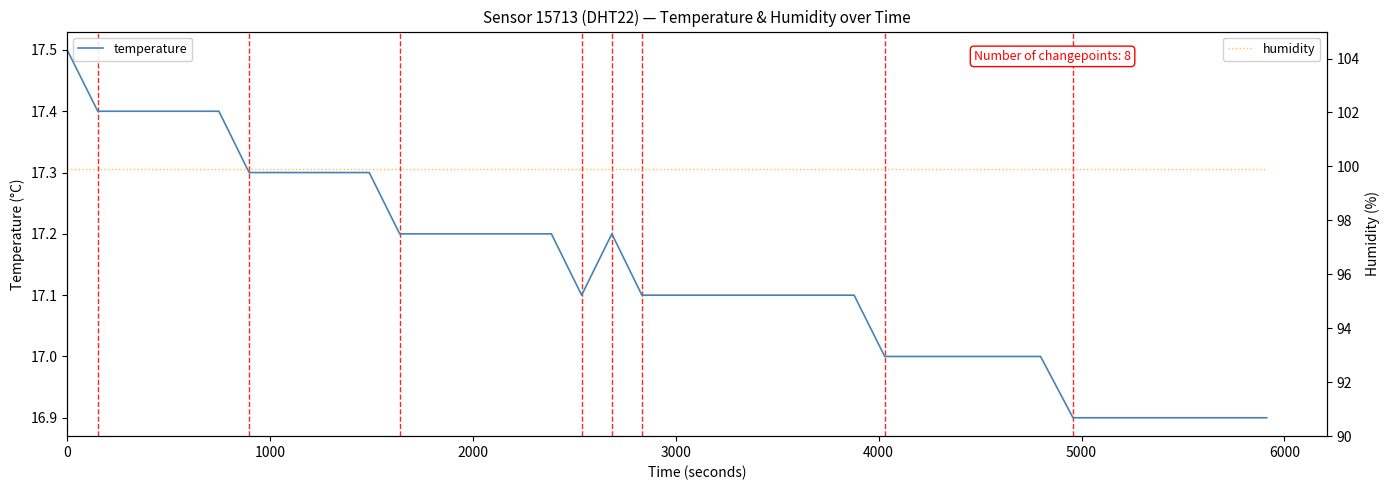

Reading right to left, extract all data points from this chart.

temperature: 16.9	16.9	16.9	16.9	16.9	16.9	16.9	17.0	17.0	17.0	17.0	17.0	17.0	17.1	17.1	17.1	17.1	17.1	17.1	17.1	17.1	17.2	17.1	17.2	17.2	17.2	17.2	17.2	17.2	17.3	17.3	17.3	17.3	17.3	17.4	17.4	17.4	17.4	17.4	17.5
humidity: 99.9	99.9	99.9	99.9	99.9	99.9	99.9	99.9	99.9	99.9	99.9	99.9	99.9	99.9	99.9	99.9	99.9	99.9	99.9	99.9	99.9	99.9	99.9	99.9	99.9	99.9	99.9	99.9	99.9	99.9	99.9	99.9	99.9	99.9	99.9	99.9	99.9	99.9	99.9	99.9